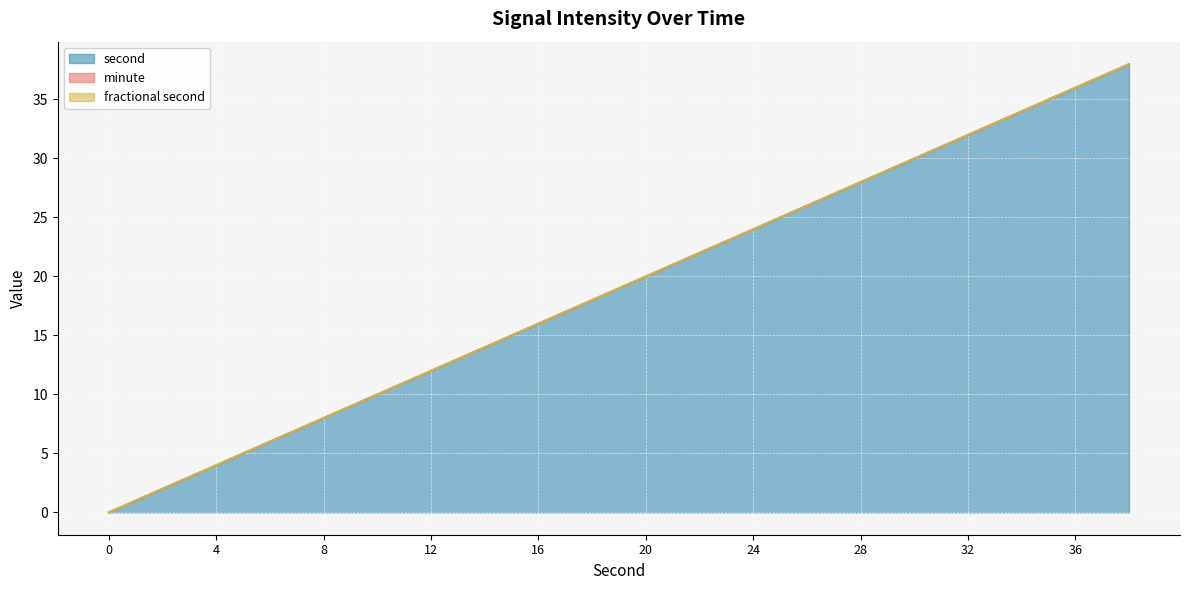

True or false: second and minute intersect in this chart.

False